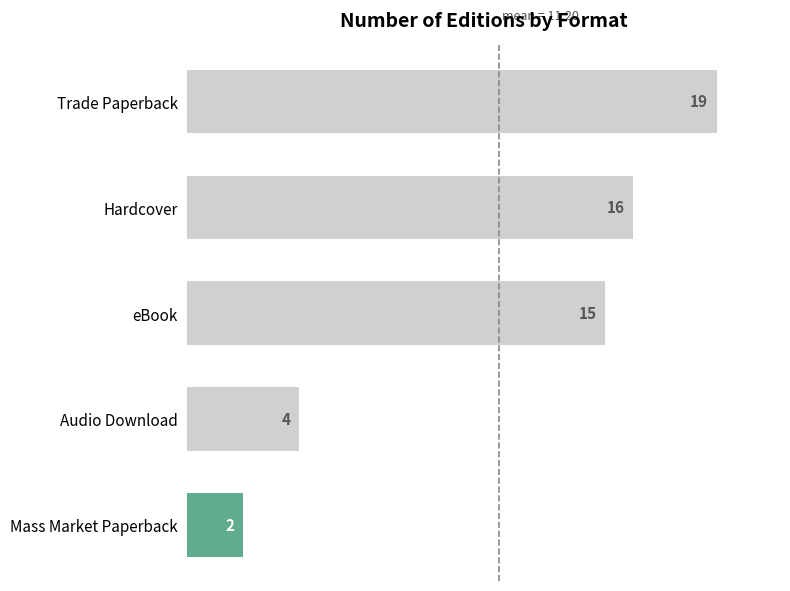

What is the minimum value shown in the chart?

2